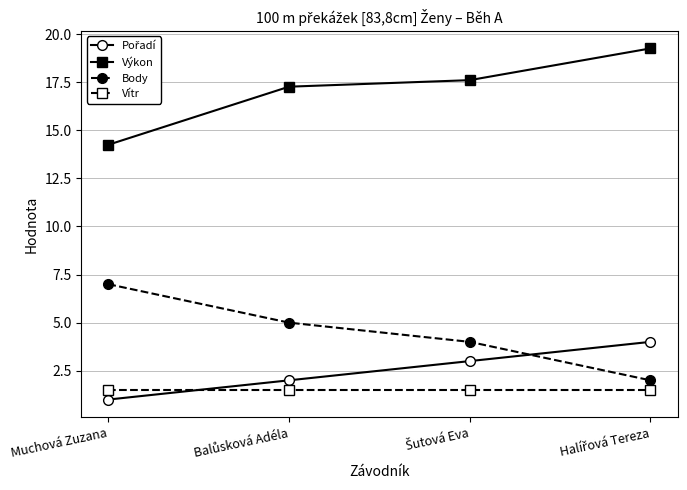

What is the greatest value displayed?

19.3